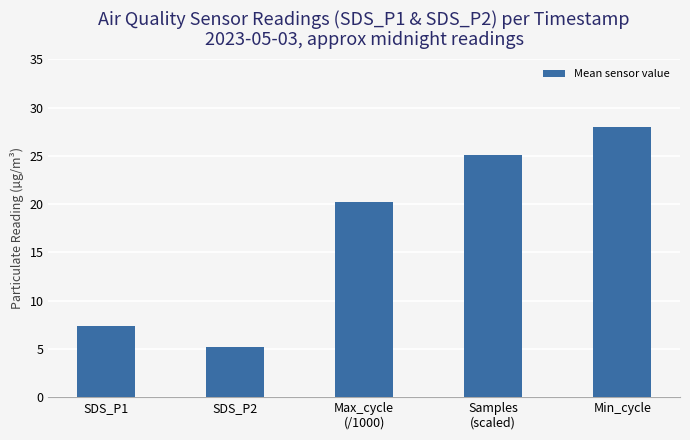

How many distinct data groups are displayed?

1